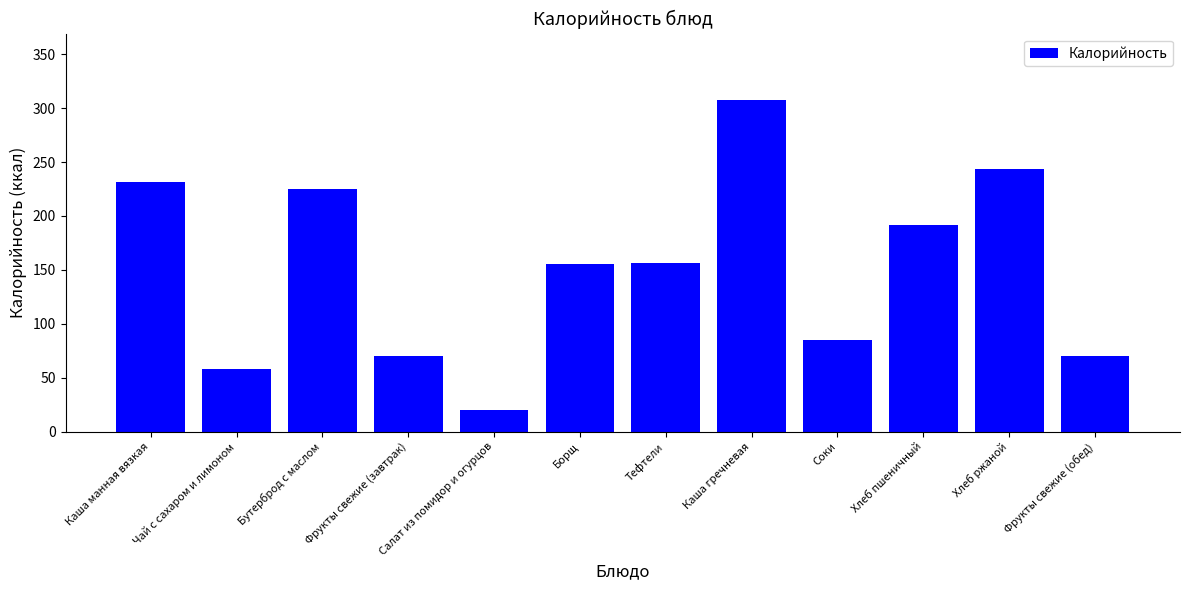

What is the smallest value displayed?

20.0